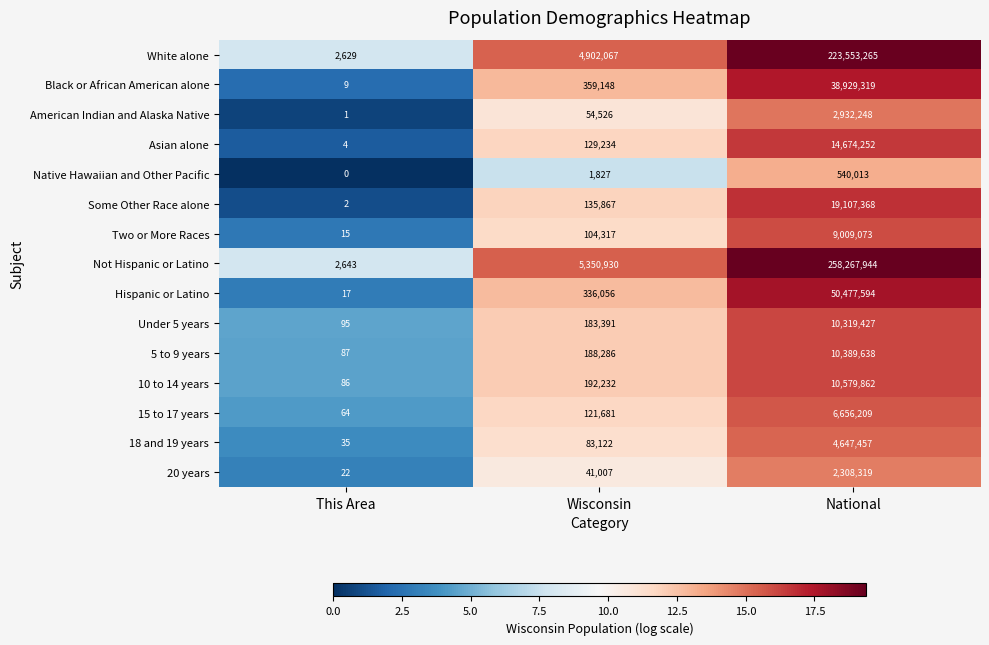

What is the greatest value displayed?

258267944